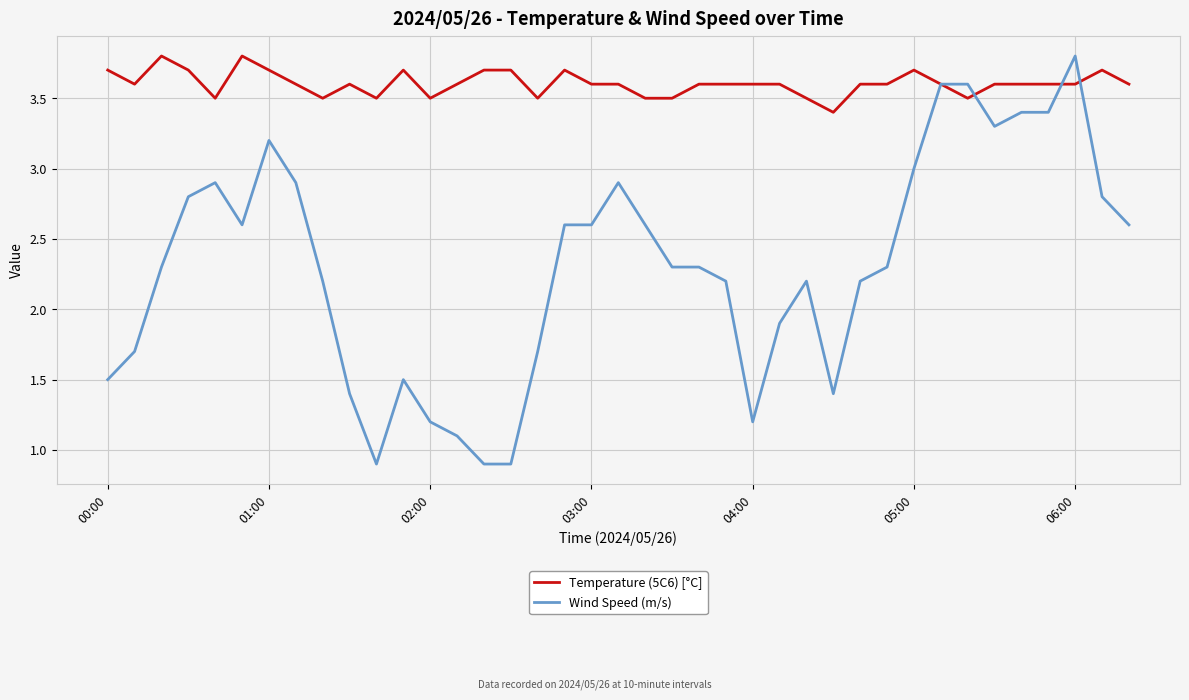

List the series in order of their overall mean, lowest first.

Wind Speed (m/s), Temperature (5C6) [°C]